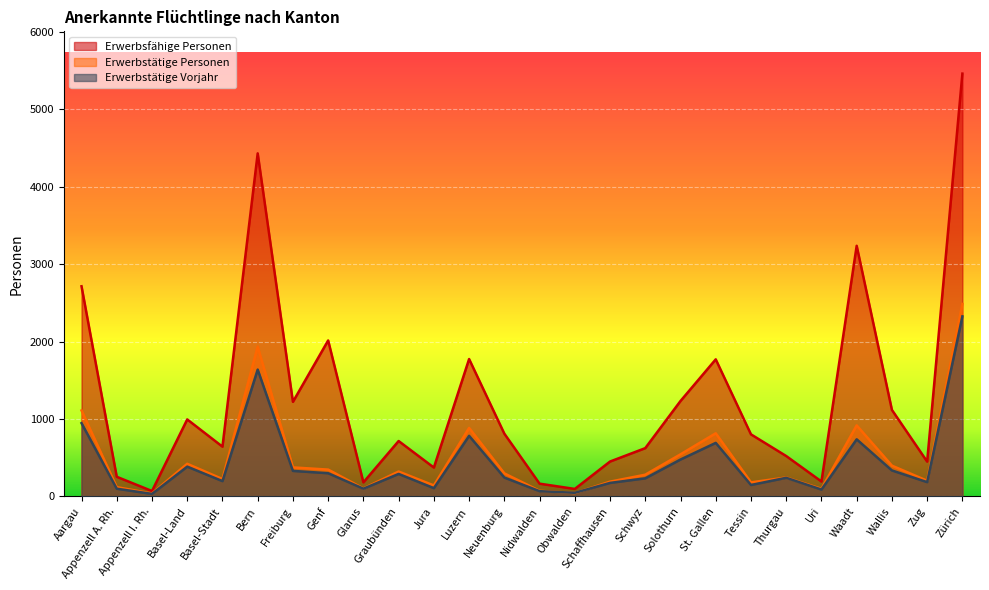

How many series are shown in this chart?

3